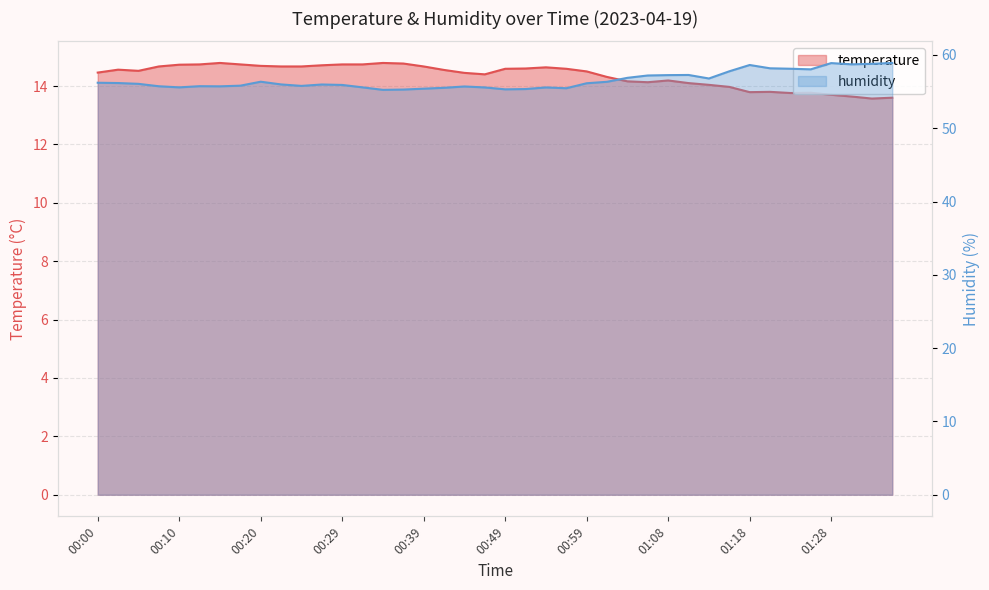

In temperature, how many points are lower than both neighbors (excluding endpoints)?

6